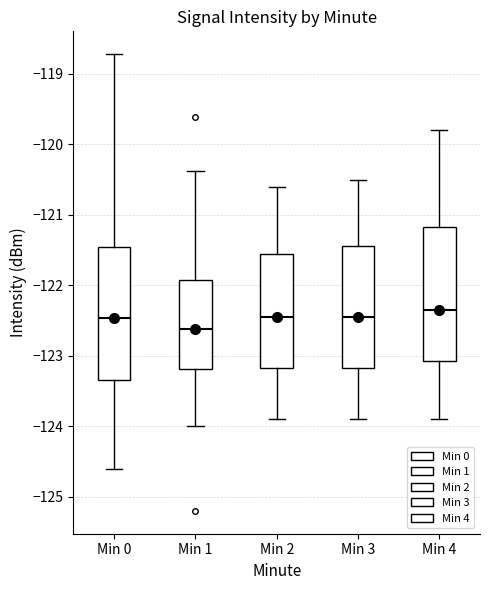

Which box has the highest median line?

Min 4